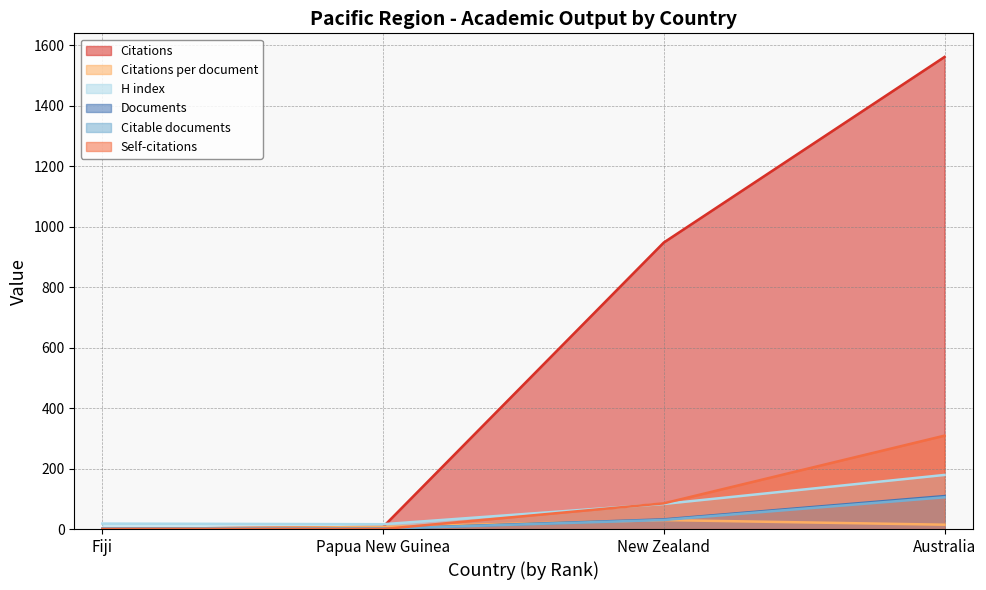

Is the value of Citations per document at Australia greater than the value of Self-citations at New Zealand?

No